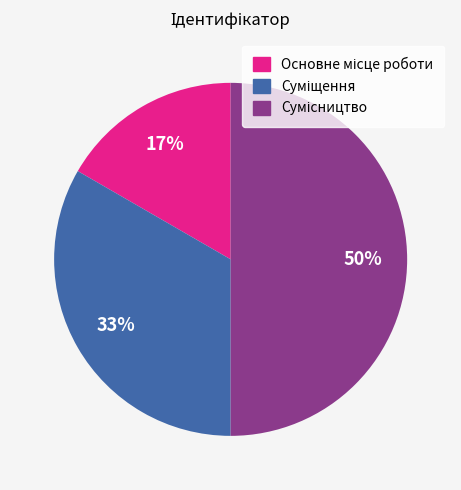

To the nearest percent, what is the difference between the largest and smallest slice percentages?

33%